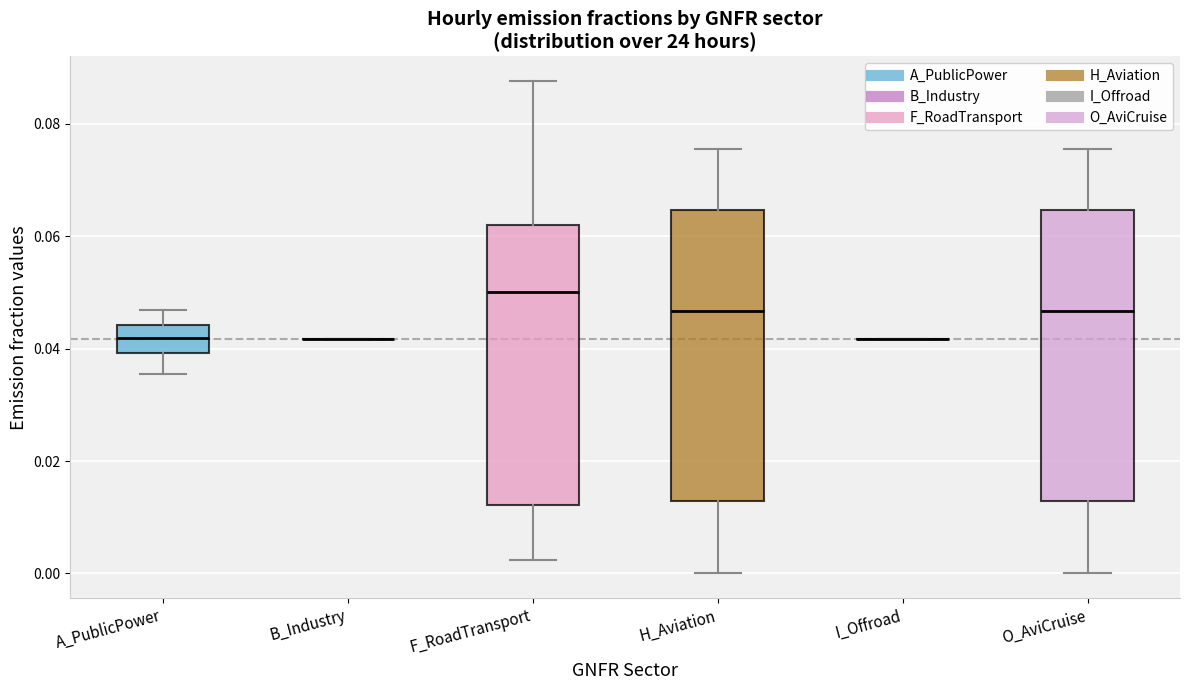

Reading left to right, read every box against the y-axis: the position of its median line, the range the box covers, and the ends of its whiskers. The values are not printed on the chart, so give them approximately, as read against the axis.

A_PublicPower: median 0.042, box 0.040 to 0.044, whiskers 0.036 to 0.046
B_Industry: box collapsed to a line at 0.042, whiskers 0.042 to 0.042
F_RoadTransport: median 0.050, box 0.012 to 0.062, whiskers 0.002 to 0.088
H_Aviation: median 0.046, box 0.012 to 0.064, whiskers 0.000 to 0.076
I_Offroad: box collapsed to a line at 0.042, whiskers 0.042 to 0.042
O_AviCruise: median 0.046, box 0.012 to 0.064, whiskers 0.000 to 0.076